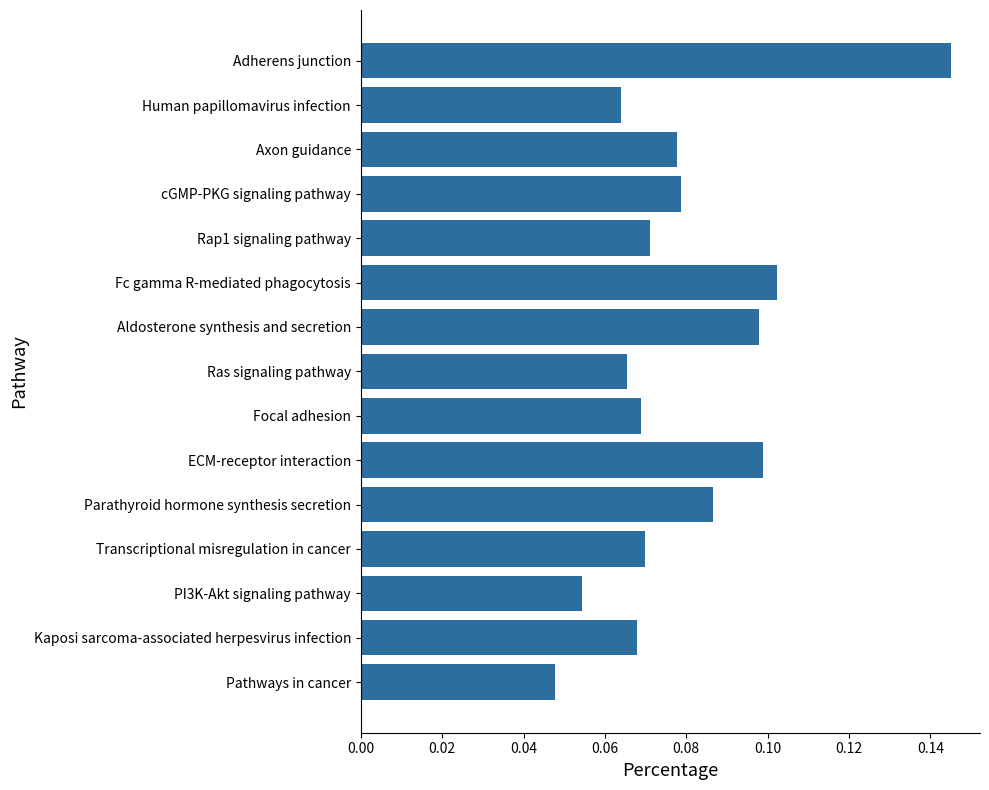

Which category has the highest value across all series?

Adherens junction